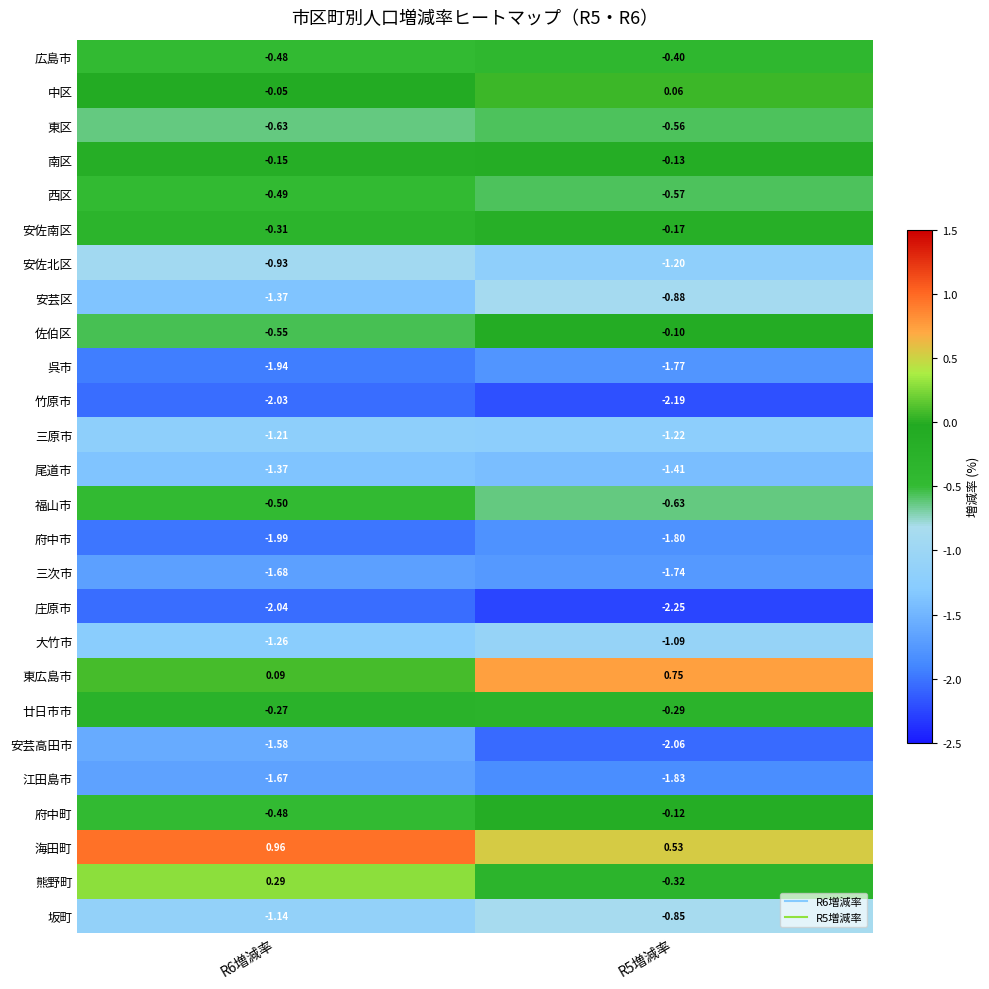

Which series has the largest range (max minus min)?

東広島市